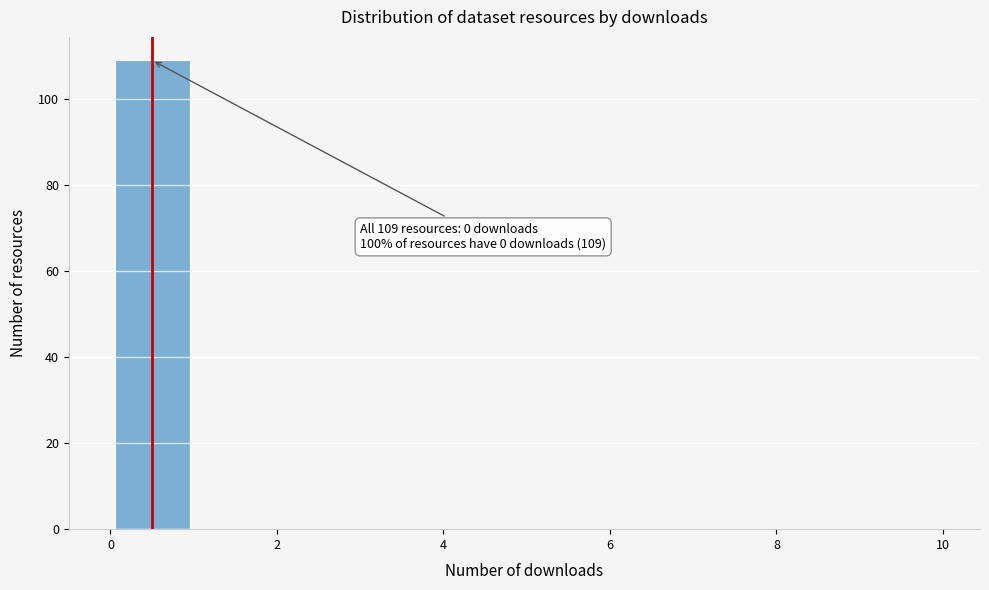

Over which range of the x-axis is the bar tallest?

0 to 1